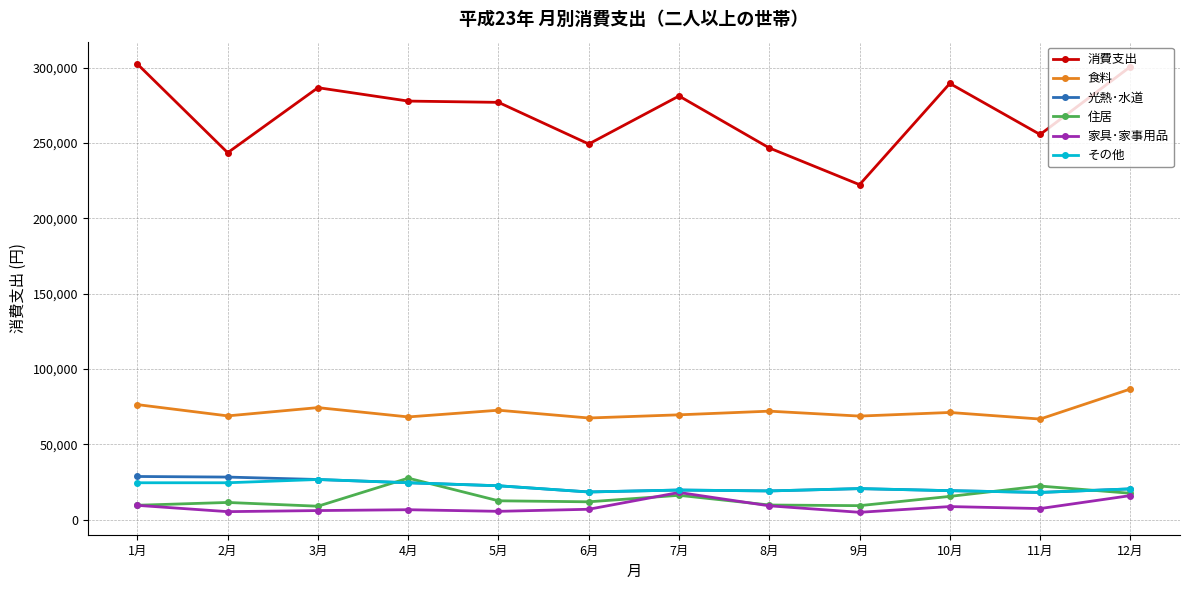

What is the highest value of the 住居 series?

27647